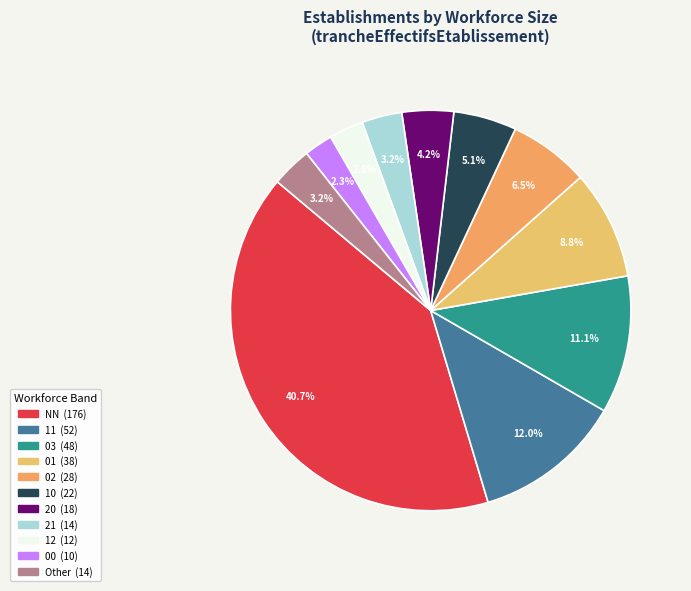

Which slice is the smallest?

00